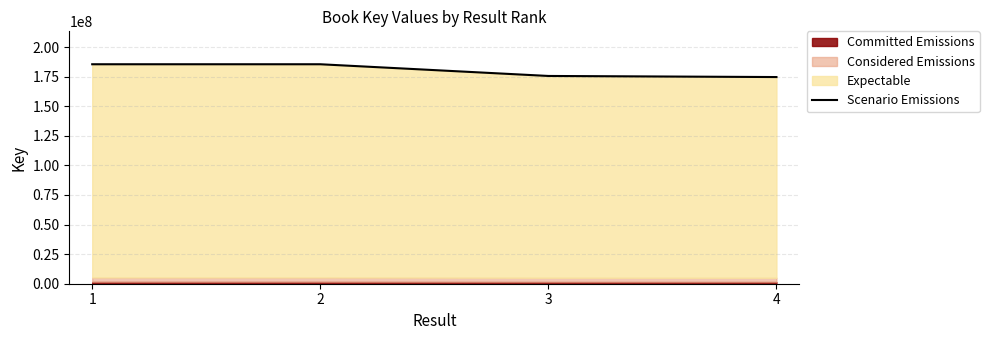

Rank the categories by value from lowest to highest.

4, 3, 2, 1